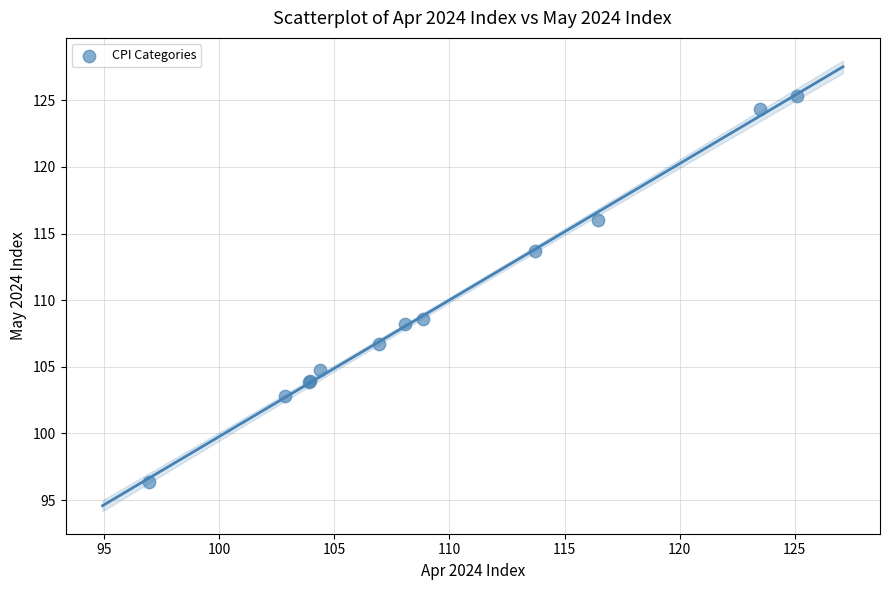

What Y value in the scatter plot is closest to 110?

108.6